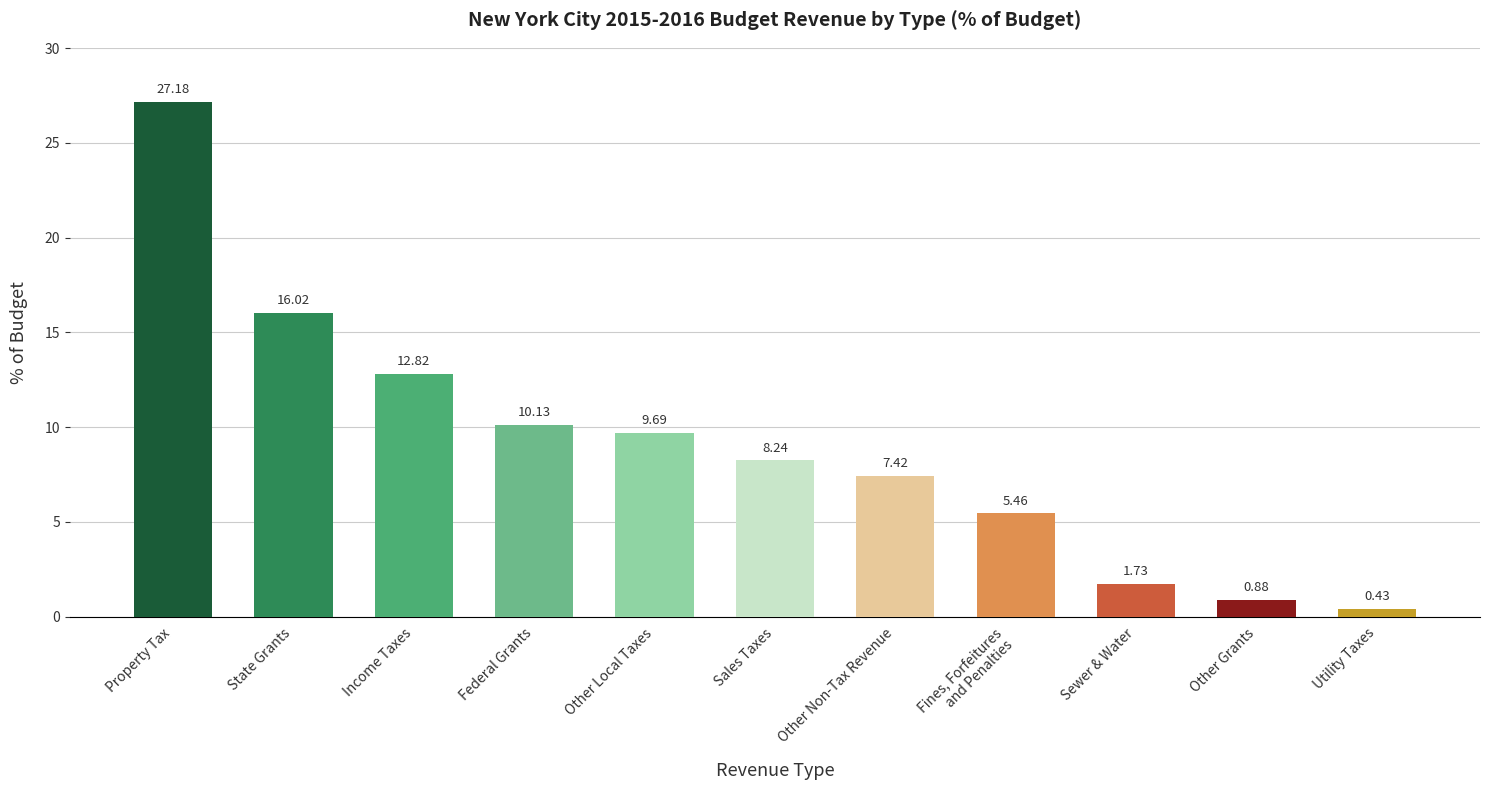

Is it true that the value at State Grants is 16.0?

True